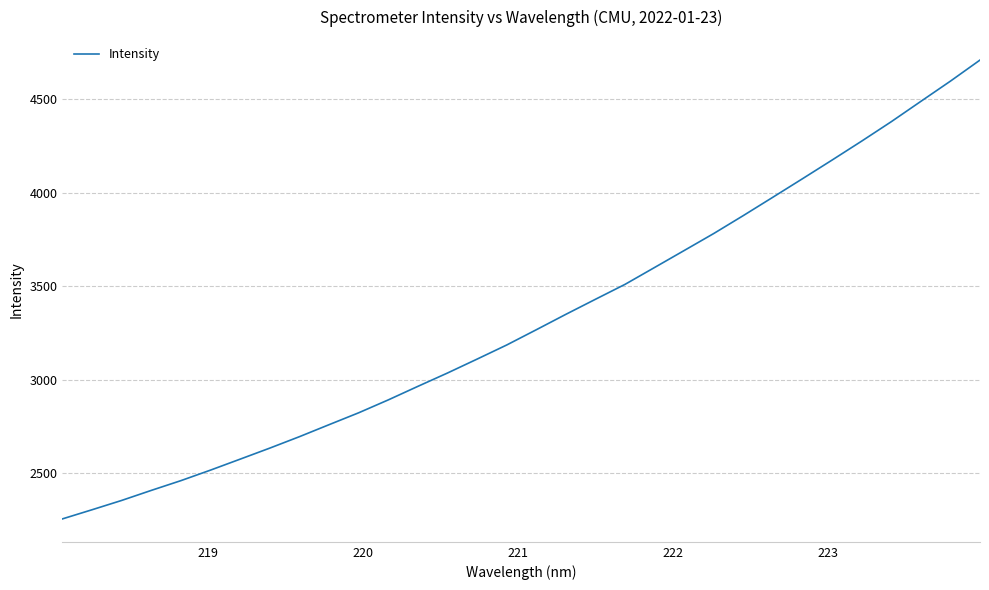

What is the smallest value displayed?

2254.7